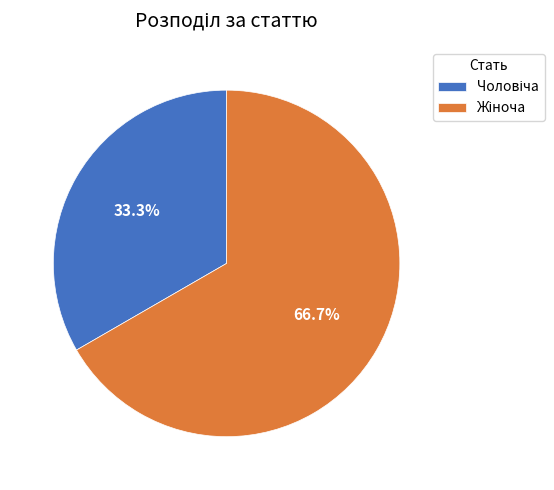

Does any single category account for the majority?

Yes